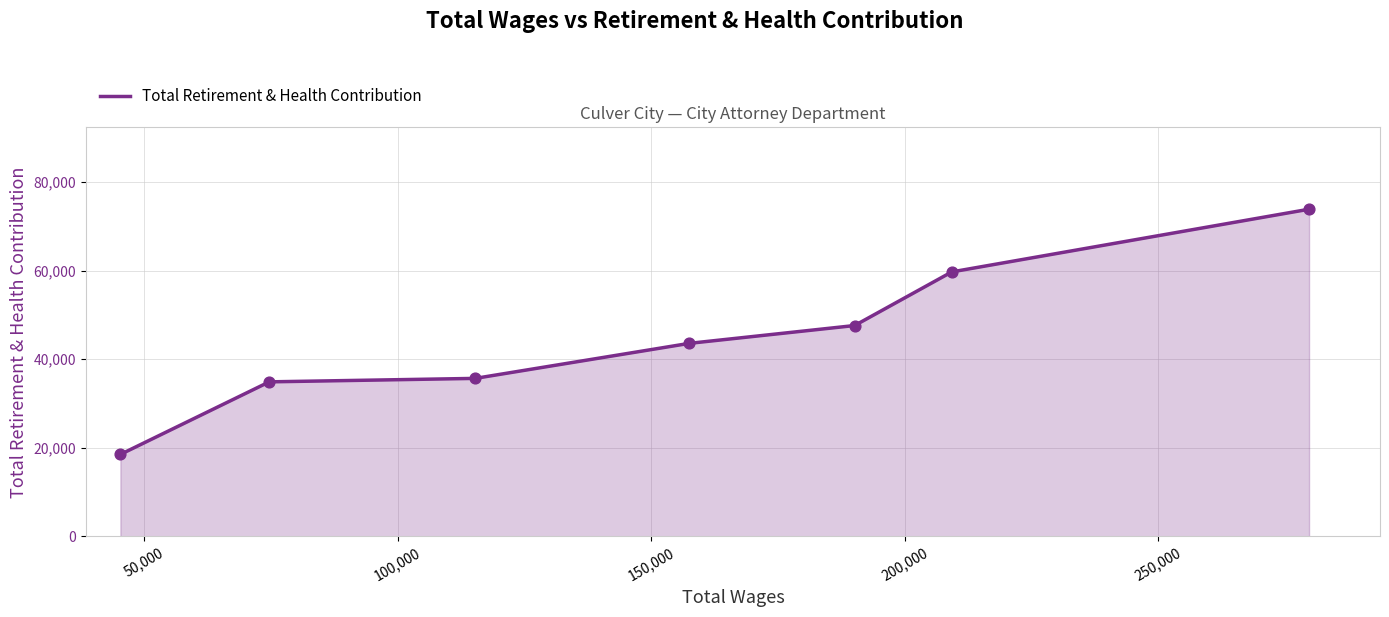

True or false: the data has more than 2 interior local peaks.

False